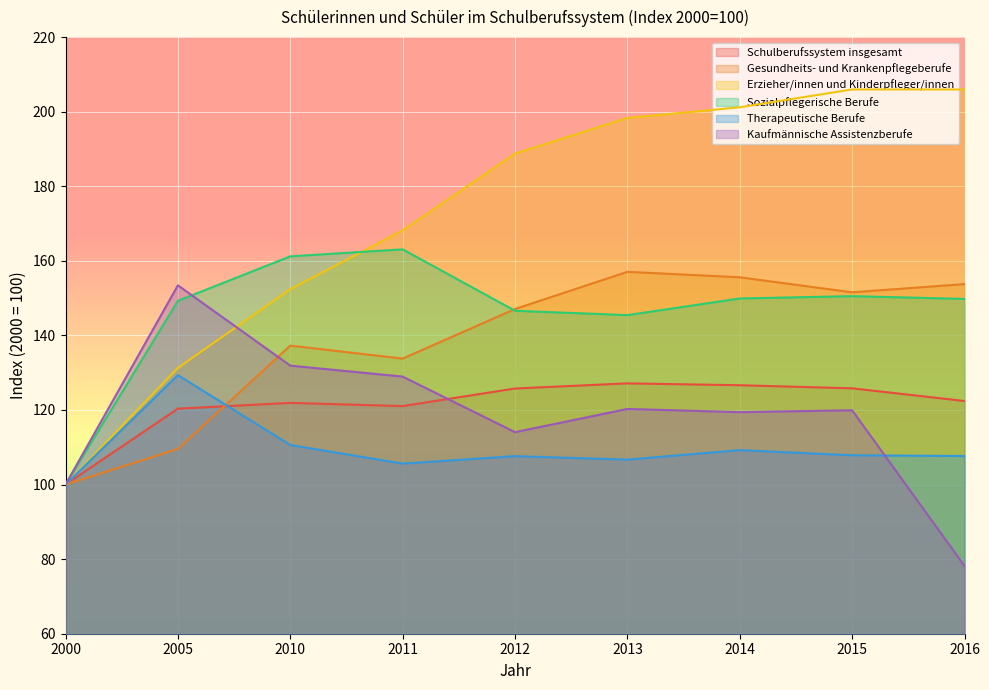

Which series has the largest range (max minus min)?

Erzieher/innen und Kinderpfleger/innen